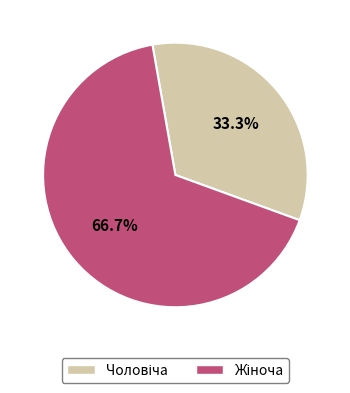

Is there any slice that represents more than half of the pie?

Yes